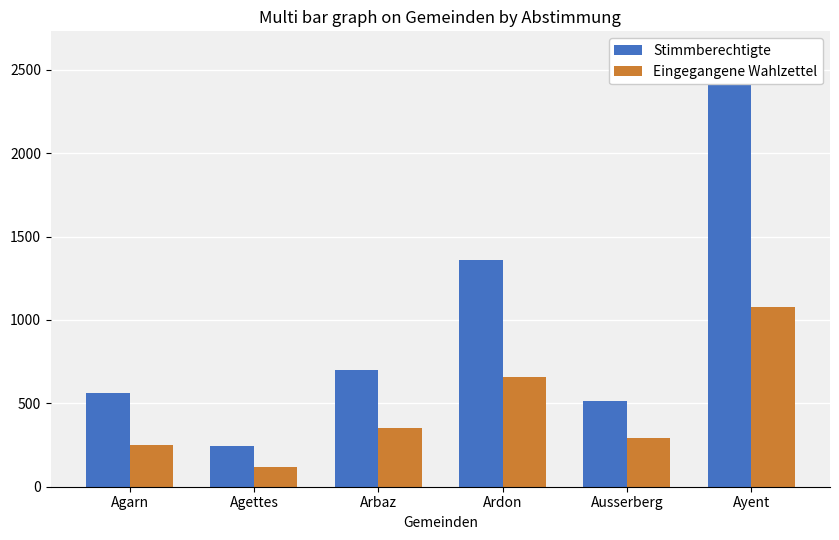

What is the maximum value shown in the chart?

2600